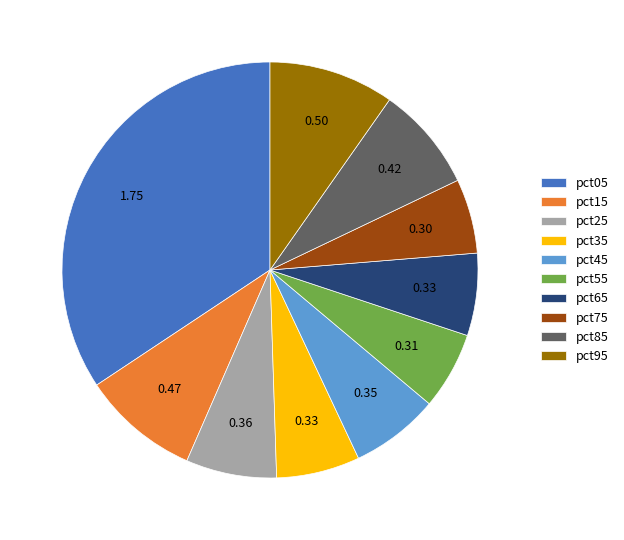

Is the sum of pct25 and pct75 greater than half?

No